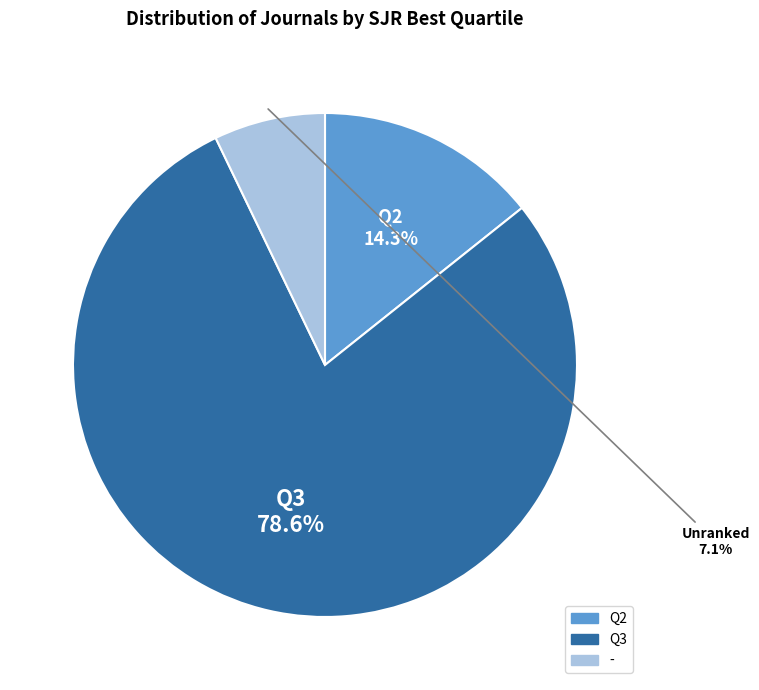

Combined, do - and Q2 account for over 50%?

No